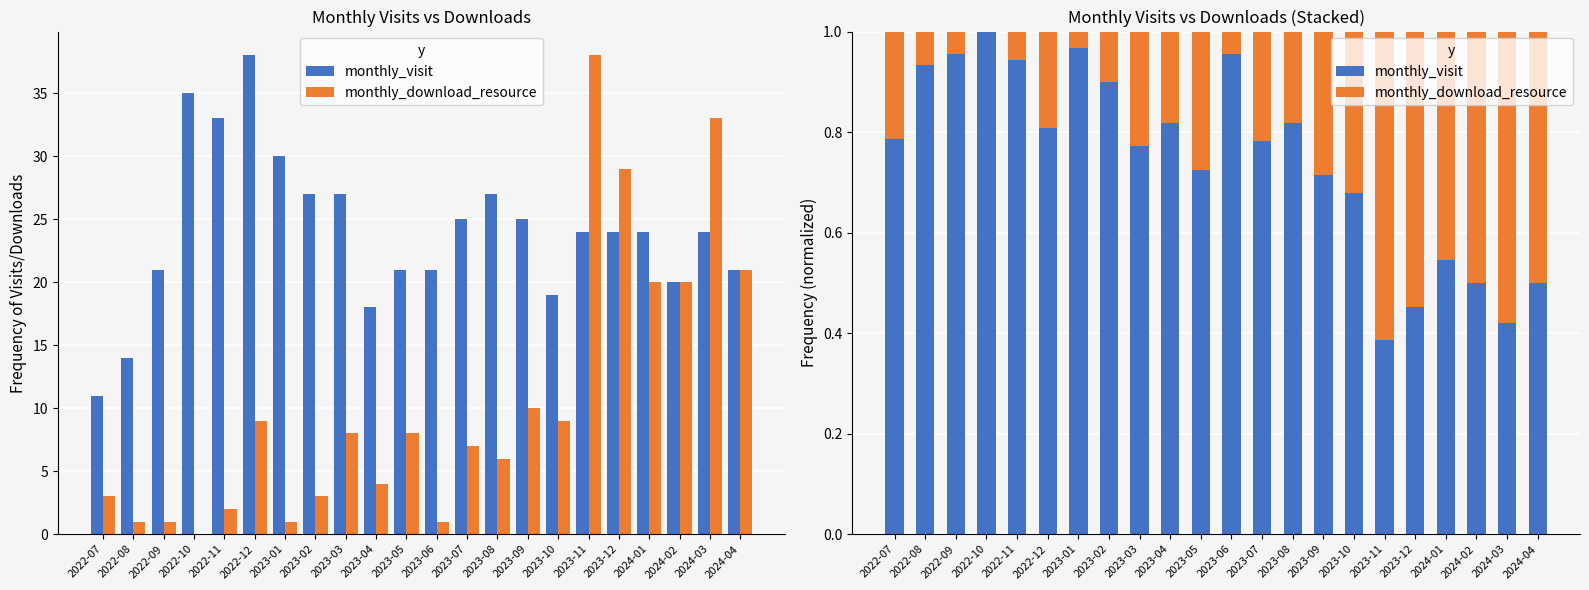

What are all the series names shown in the legend?

monthly_visit, monthly_download_resource